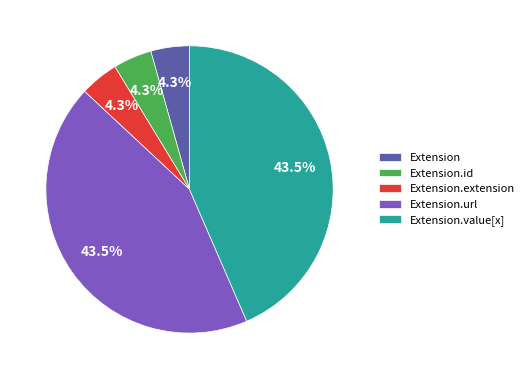

Is the sum of Extension.id and Extension.value[x] greater than half?

No